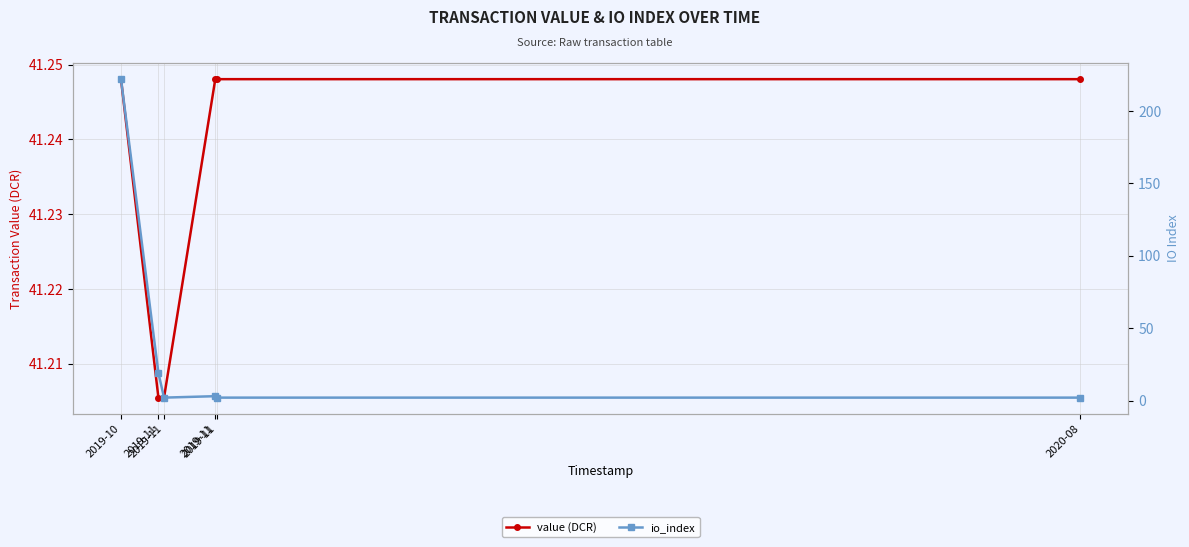

What is the difference between the highest and lowest values at 2019-11?

22.2